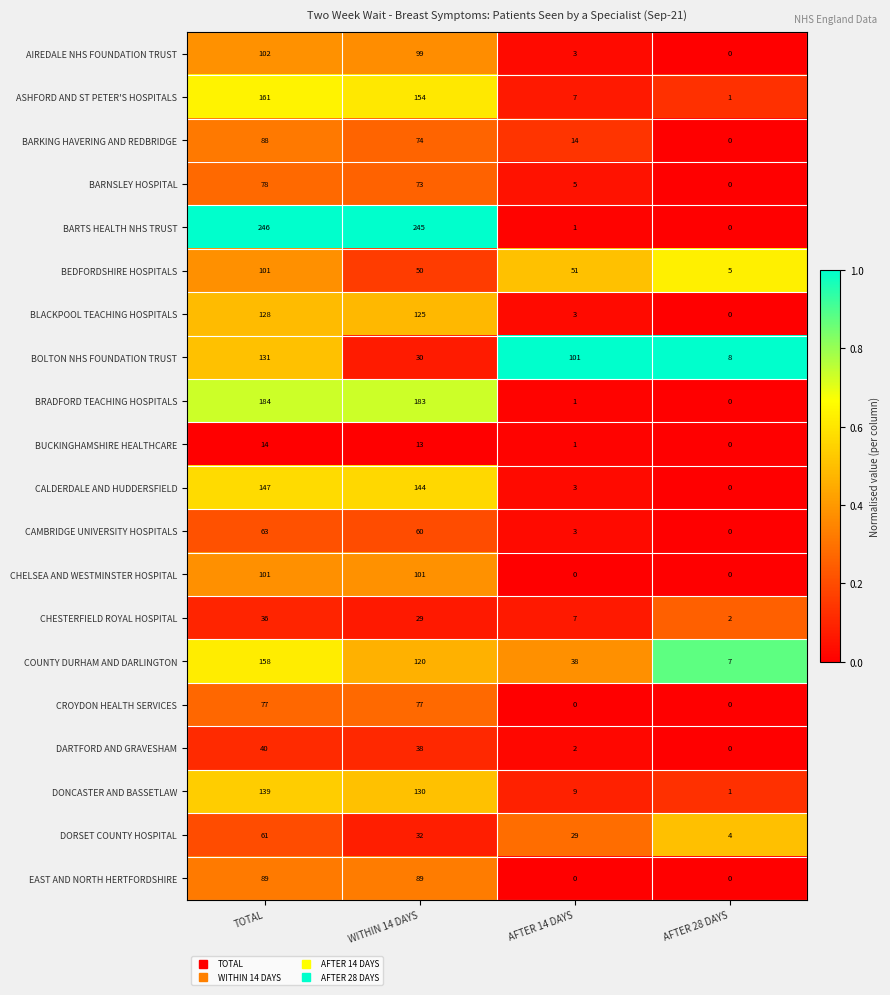

At WITHIN 14 DAYS, list the series in order from largest to smallest.

BARTS HEALTH NHS TRUST, BRADFORD TEACHING HOSPITALS, ASHFORD AND ST PETER'S HOSPITALS, CALDERDALE AND HUDDERSFIELD, DONCASTER AND BASSETLAW, BLACKPOOL TEACHING HOSPITALS, COUNTY DURHAM AND DARLINGTON, CHELSEA AND WESTMINSTER HOSPITAL, AIREDALE NHS FOUNDATION TRUST, EAST AND NORTH HERTFORDSHIRE, CROYDON HEALTH SERVICES, BARKING HAVERING AND REDBRIDGE, BARNSLEY HOSPITAL, CAMBRIDGE UNIVERSITY HOSPITALS, BEDFORDSHIRE HOSPITALS, DARTFORD AND GRAVESHAM, DORSET COUNTY HOSPITAL, BOLTON NHS FOUNDATION TRUST, CHESTERFIELD ROYAL HOSPITAL, BUCKINGHAMSHIRE HEALTHCARE